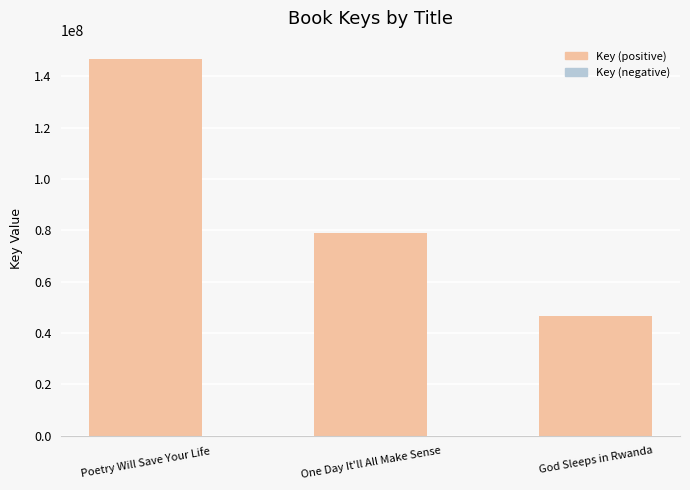

Count the number of categories in the chart.

3